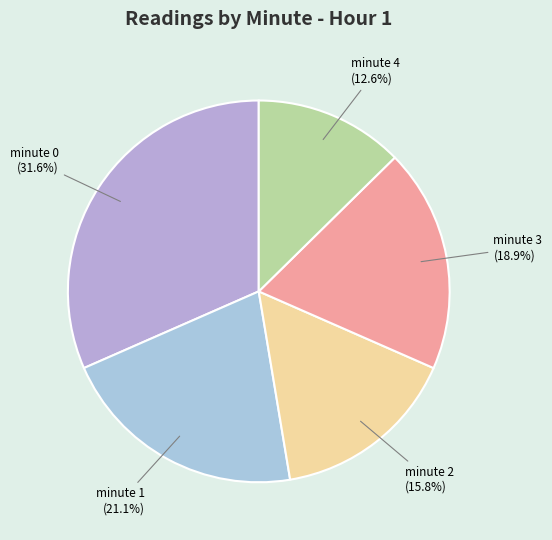

Rank the categories by value from lowest to highest.

minute 4, minute 2, minute 3, minute 1, minute 0